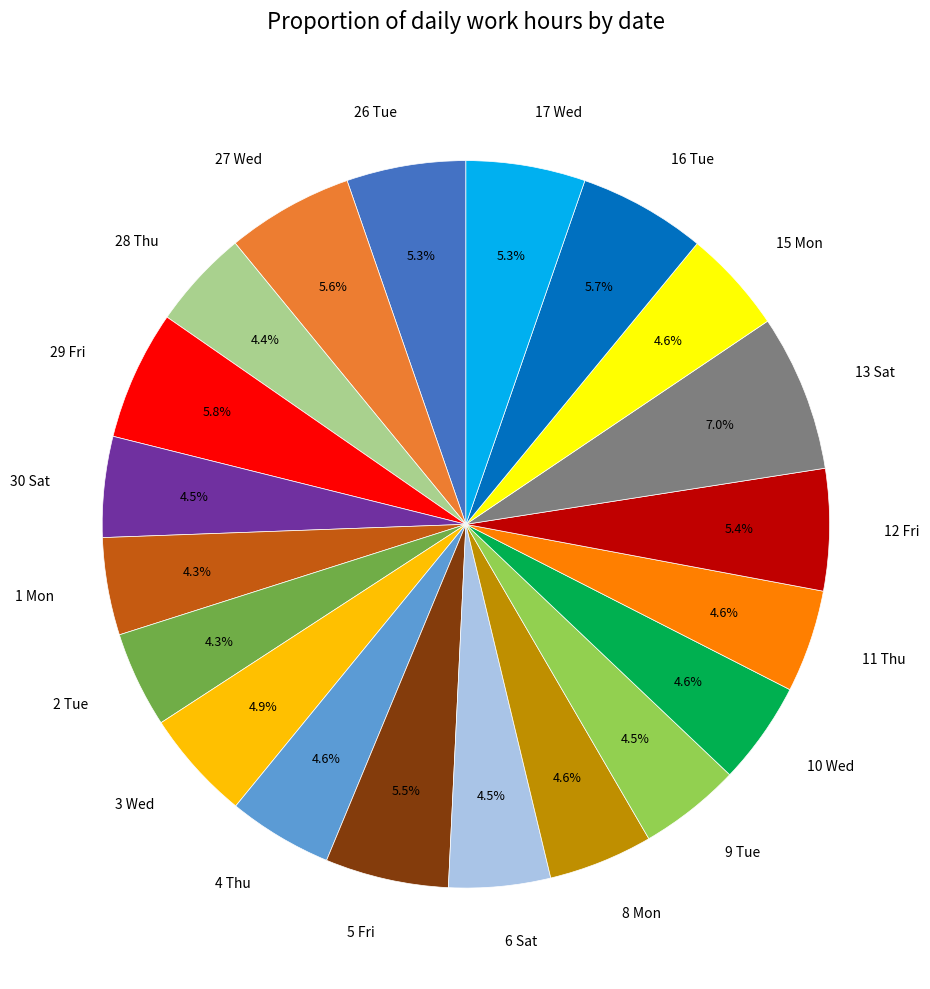

To the nearest percent, what percentage of the pie is 12 Fri?

5%